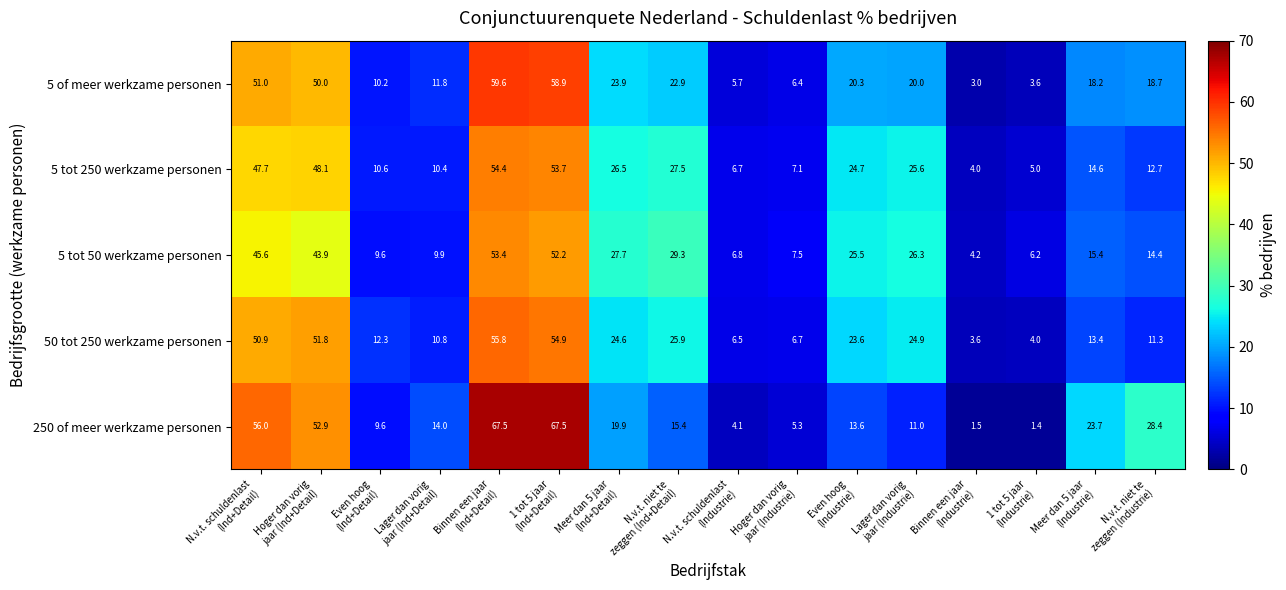

What is the average value of the 5 tot 50 werkzame personen series?

23.6